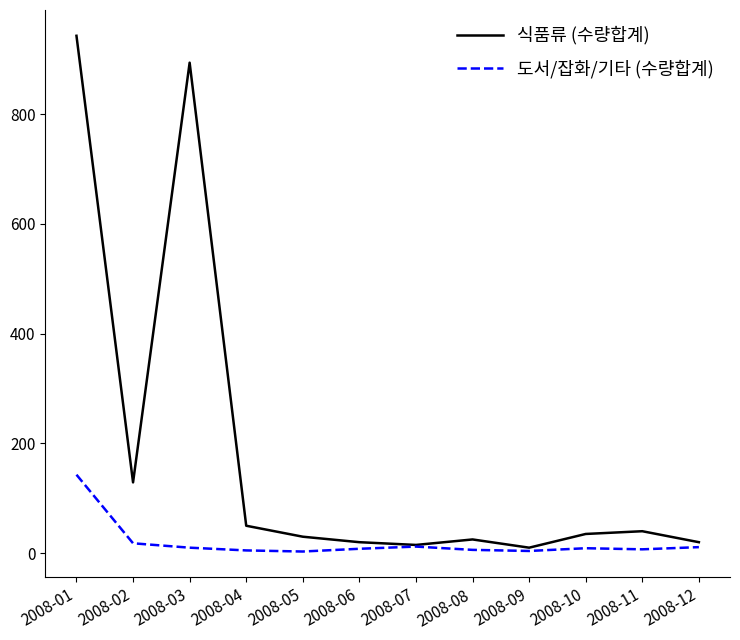

Which category has the highest value in the 도서/잡화/기타 (수량합계) series?

2008-01